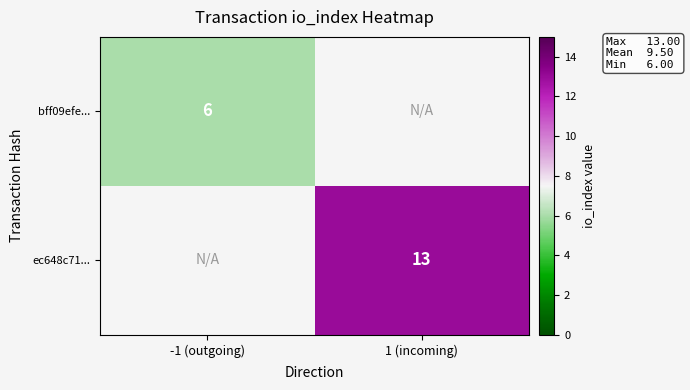

At which category does the chart reach its minimum across all series?

-1 (outgoing)